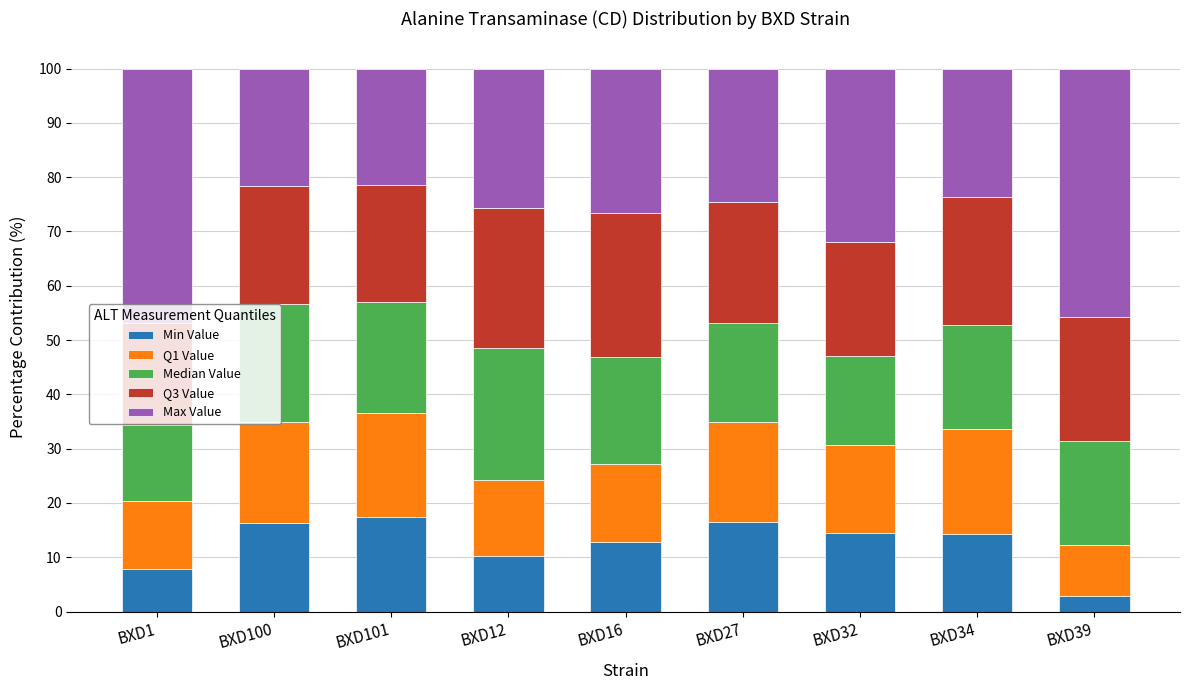

What is the minimum value for Min Value?

2.9